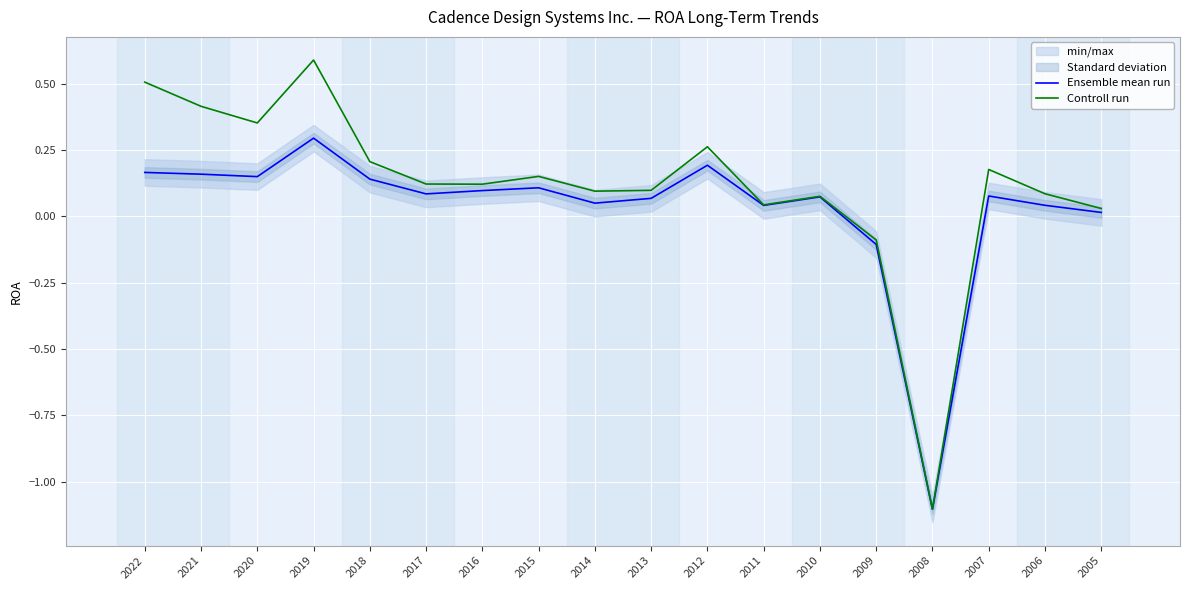

List the labels in order of Controll run value, smallest first.

2008, 2009, 2005, 2011, 2010, 2006, 2014, 2013, 2016, 2017, 2015, 2007, 2018, 2012, 2020, 2021, 2022, 2019